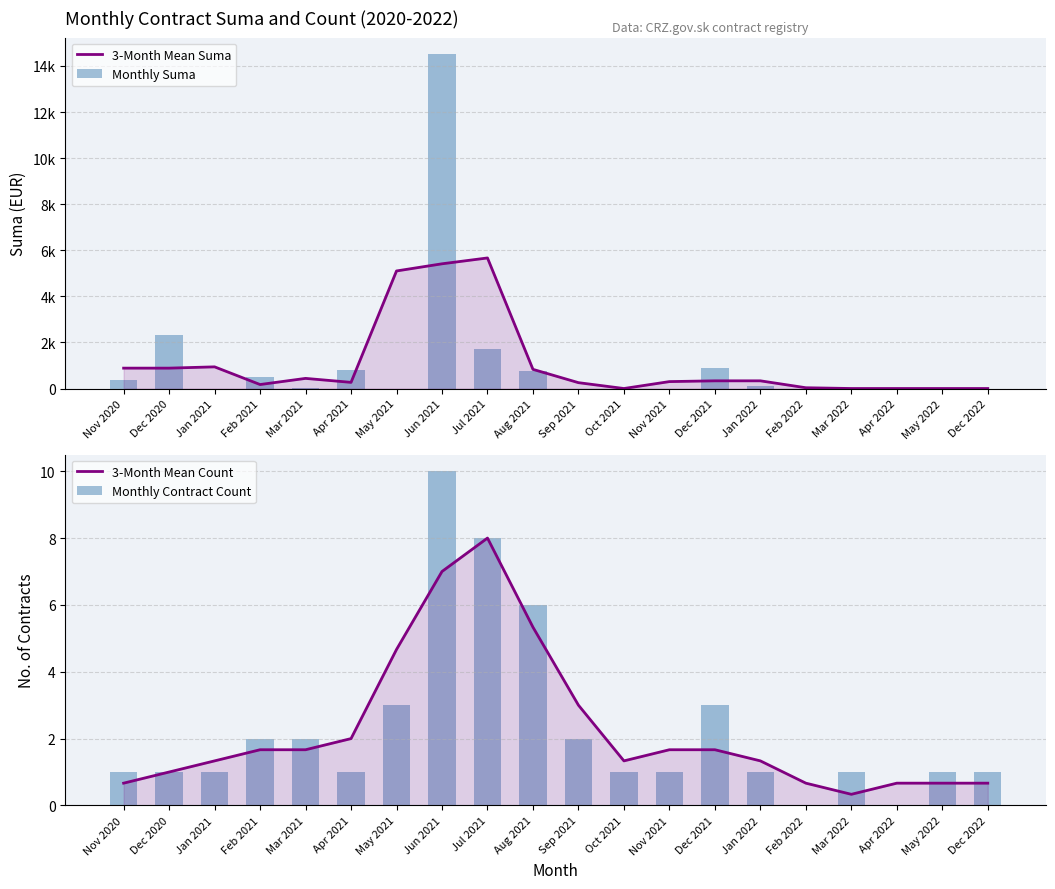

What are all the series names shown in the legend?

3-Month Mean Suma, Monthly Suma, 3-Month Mean Count, Monthly Contract Count